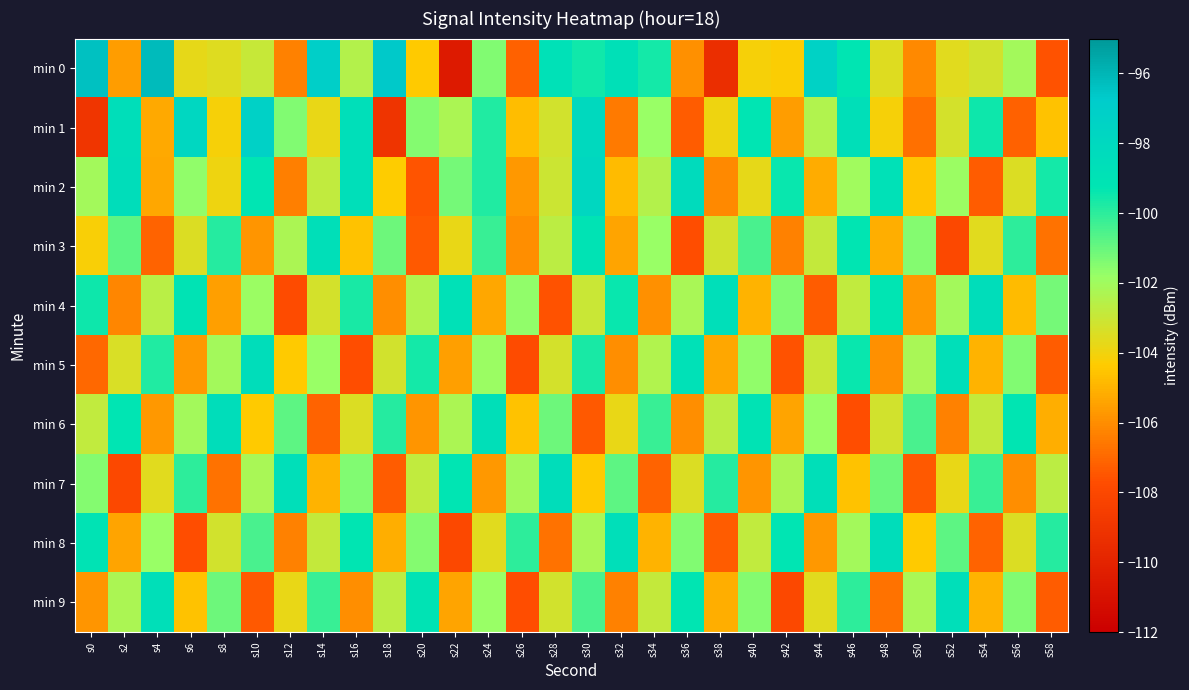

Which category has the lowest value across all series?

s22